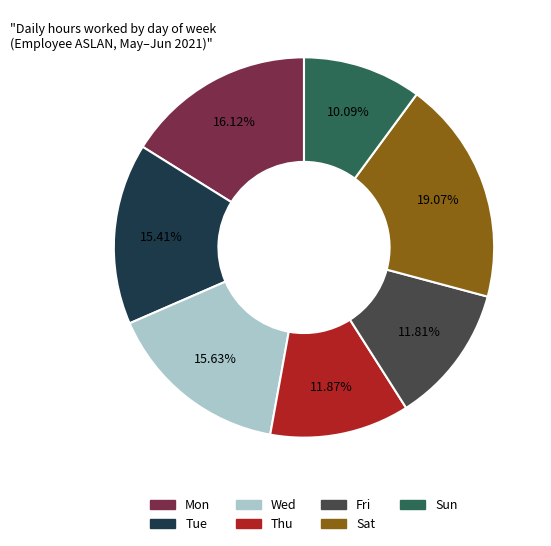

What is the smallest slice in the pie chart?

Sun